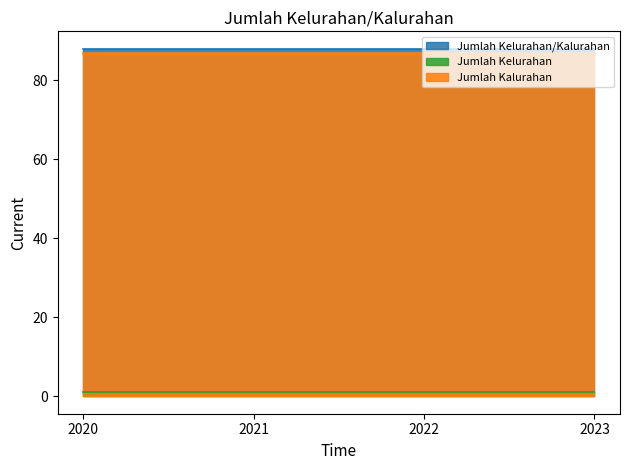

True or false: Jumlah Kelurahan/Kalurahan has a value of 88 at 2020.

True